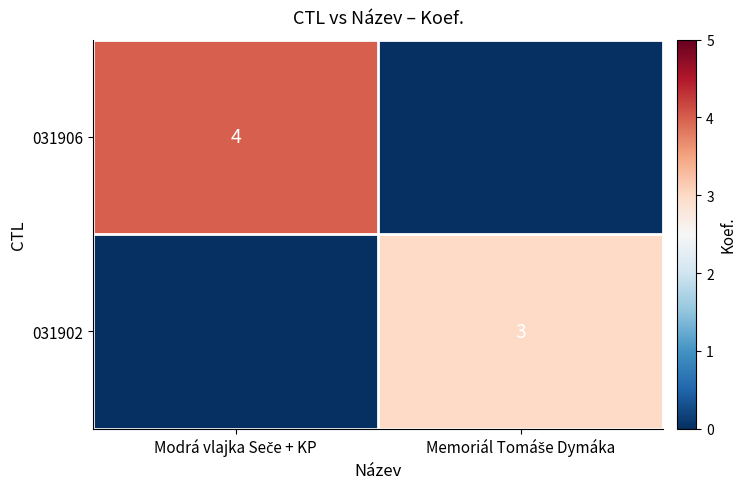

Between Modrá vlajka Seče + KP and Memoriál Tomáše Dymáka, which series saw the biggest shift?

031906